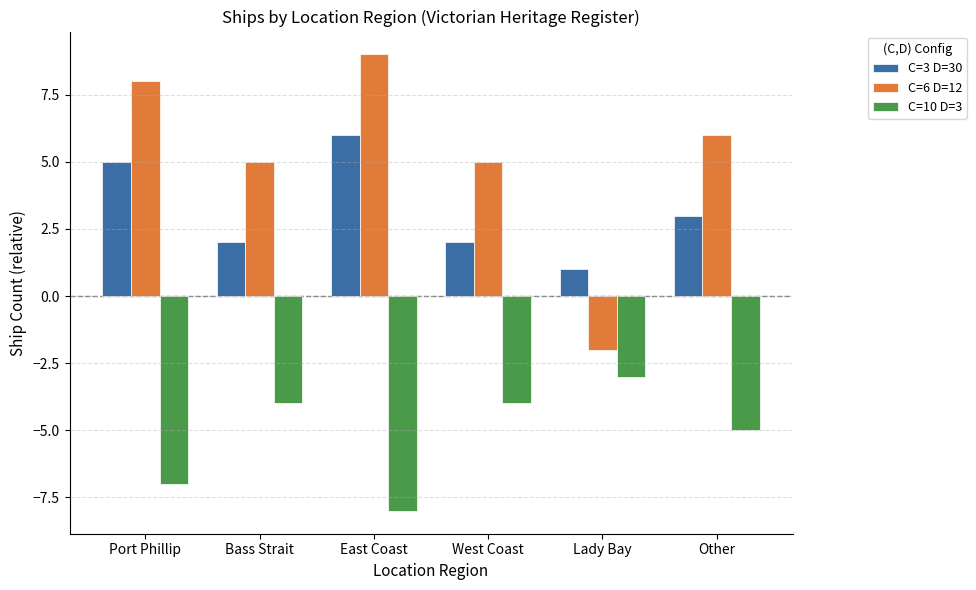

How many distinct data groups are displayed?

3